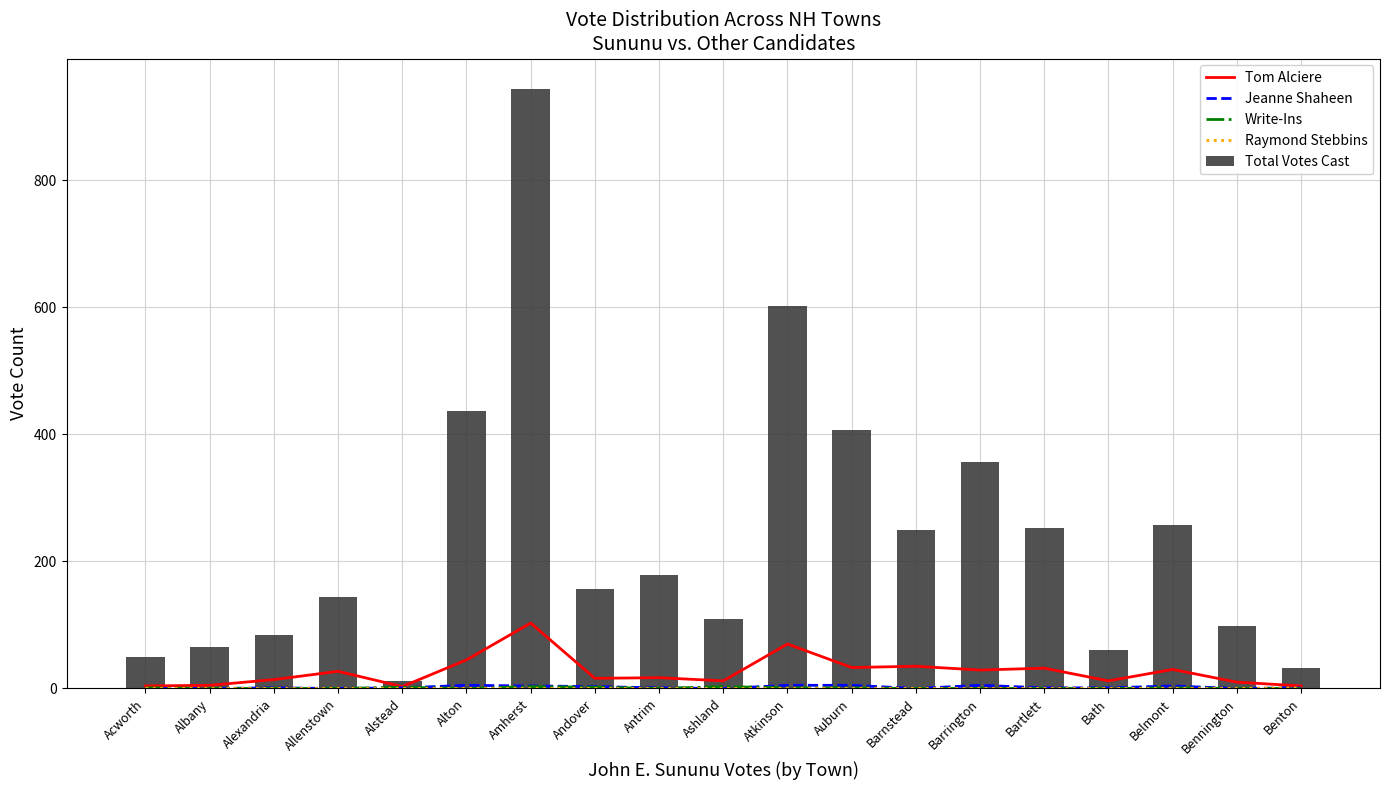

At which category is the sum across all series the highest?

Amherst